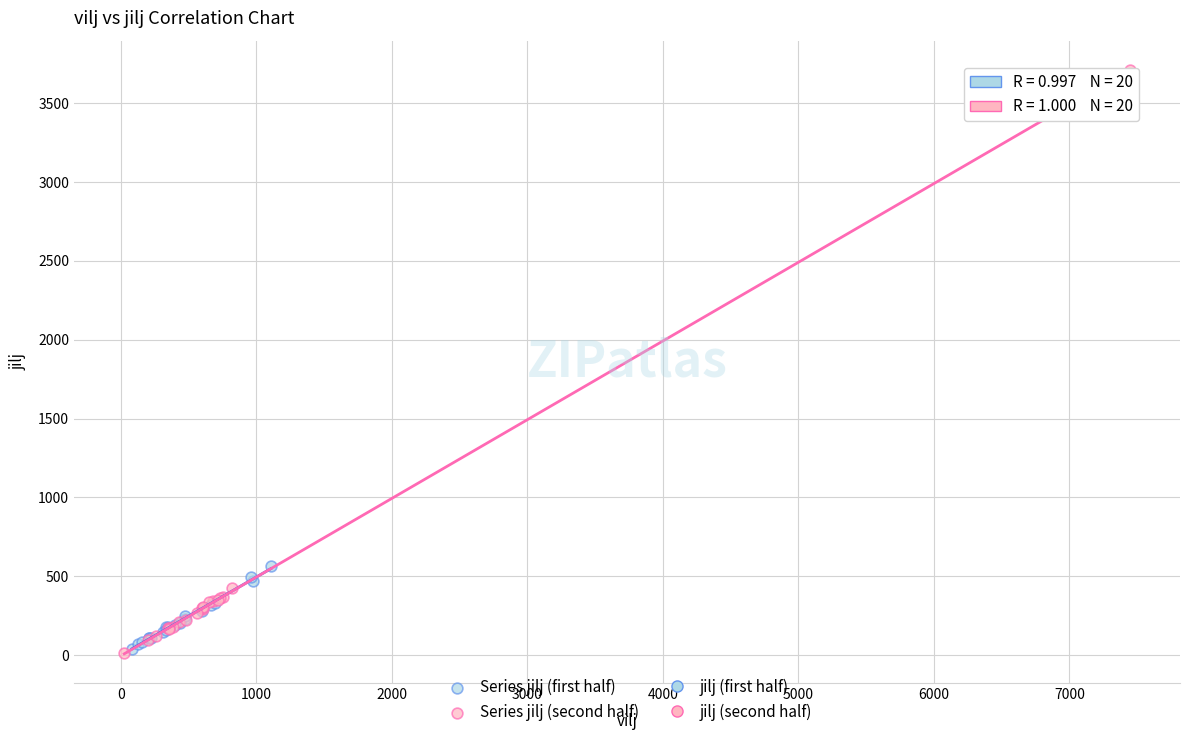

Which series contains the highest Y value?

Series jilj (second half)